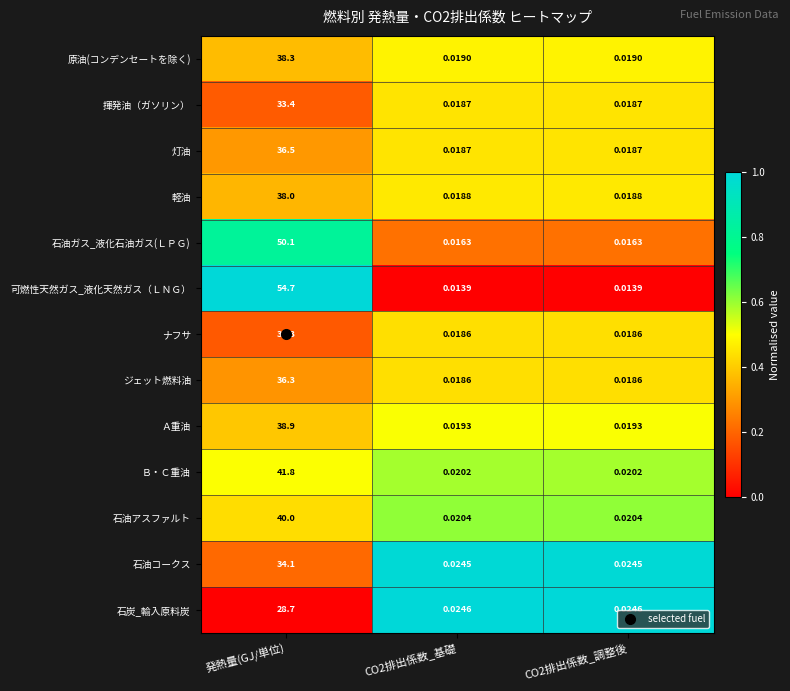

What is the total value across all series at 発熱量(GJ/単位)?

504.1